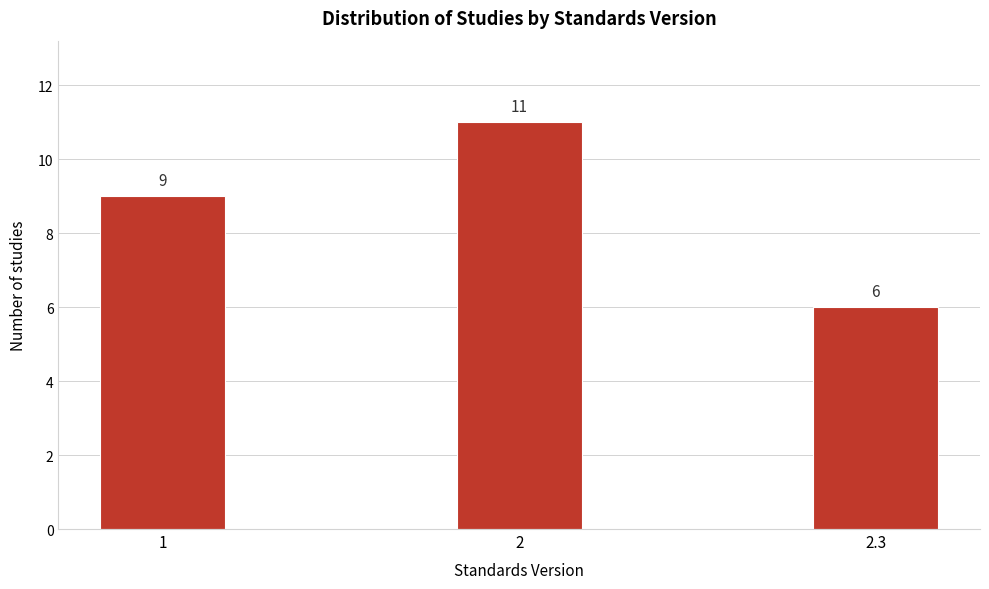

Reading right to left, transcribe all the data shown in this chart.

6	11	9